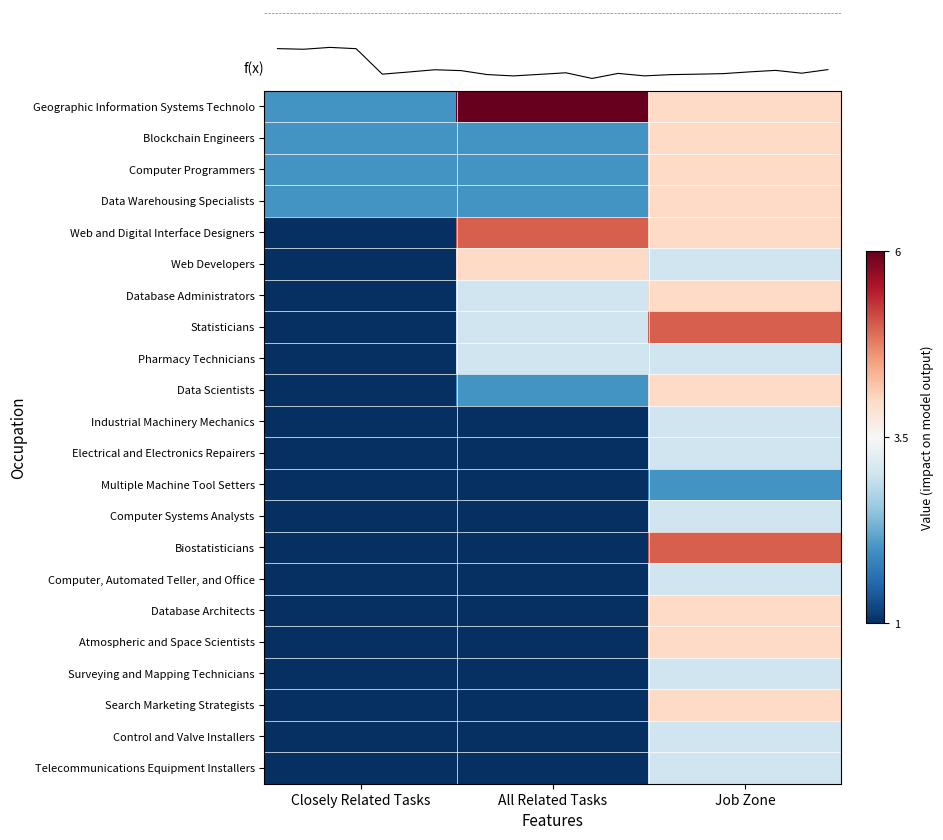

True or false: Geographic Information Systems Technolo has a value of 2.5 at All Related Tasks.

True